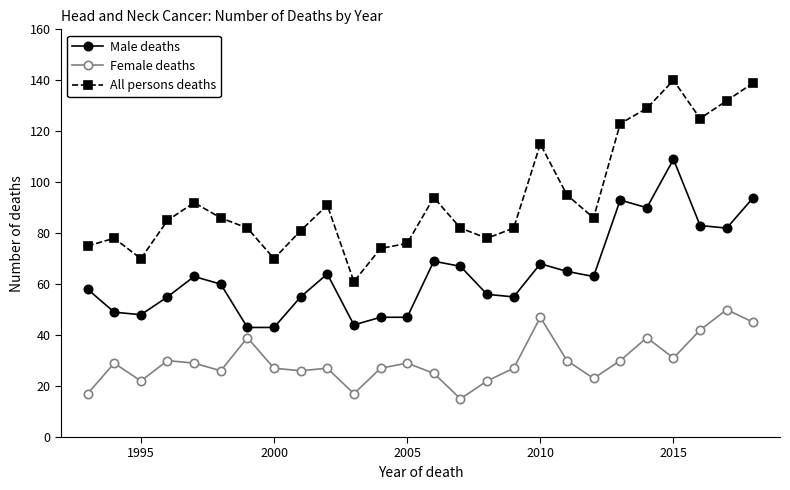

What is the difference between the second highest and minimum values in the Male deaths series?

51